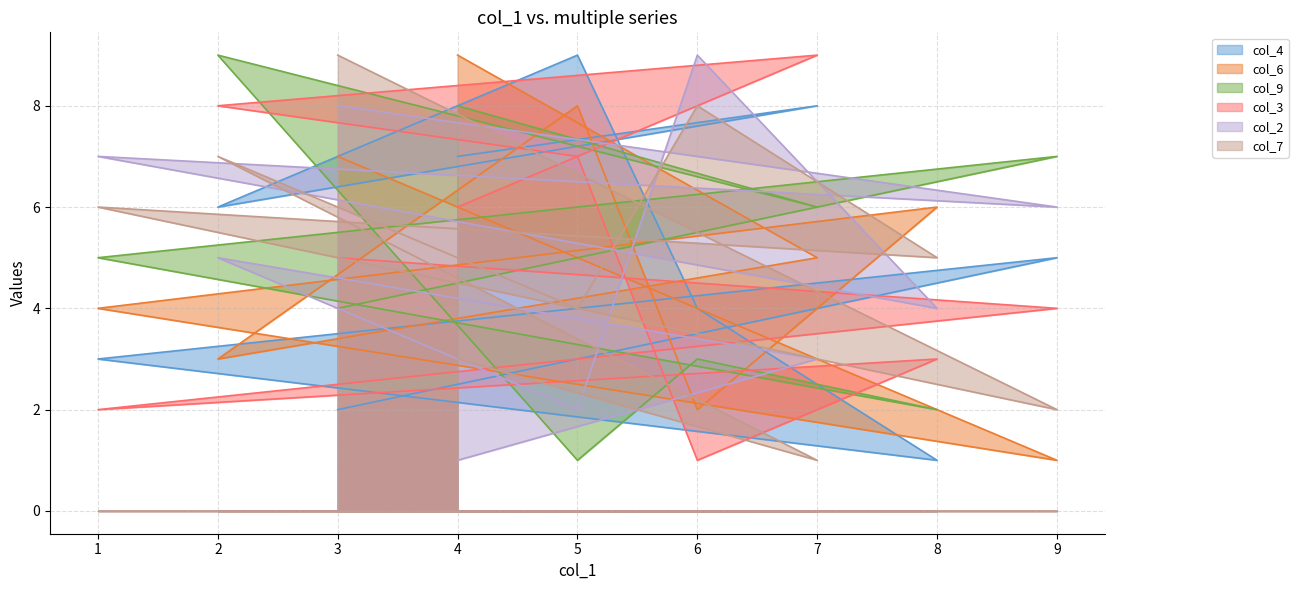

How many data points in col_9 are above 5?

4